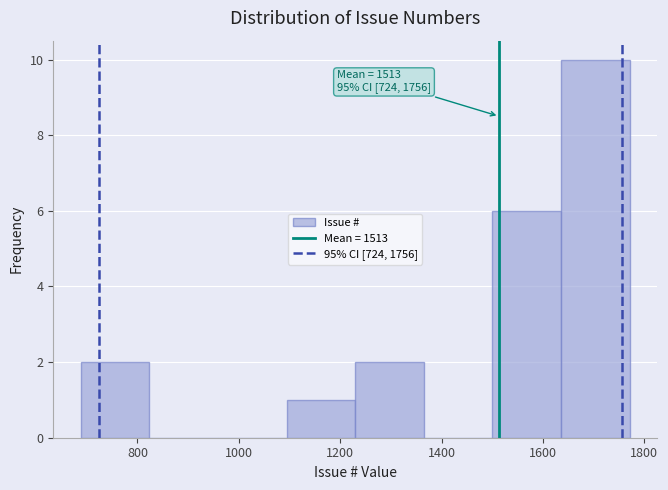

Which range on the x-axis has the tallest bar?

1640 to 1780